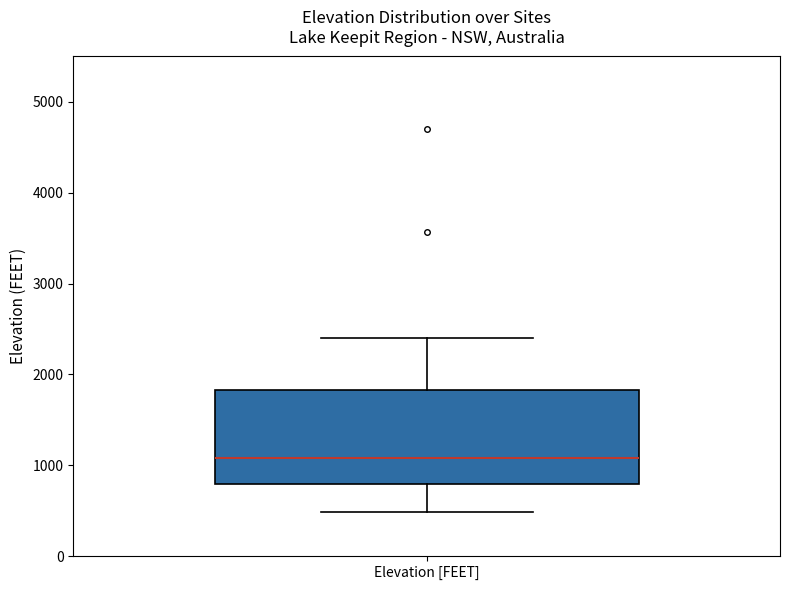

Transcribe this box plot: give where the median line is, the range the box spans, and where the two whiskers end, as read against the y-axis. The values are not printed on the chart, so give them approximately, as read against the axis.

median 1100, box 800 to 1800, whiskers 500 to 2400